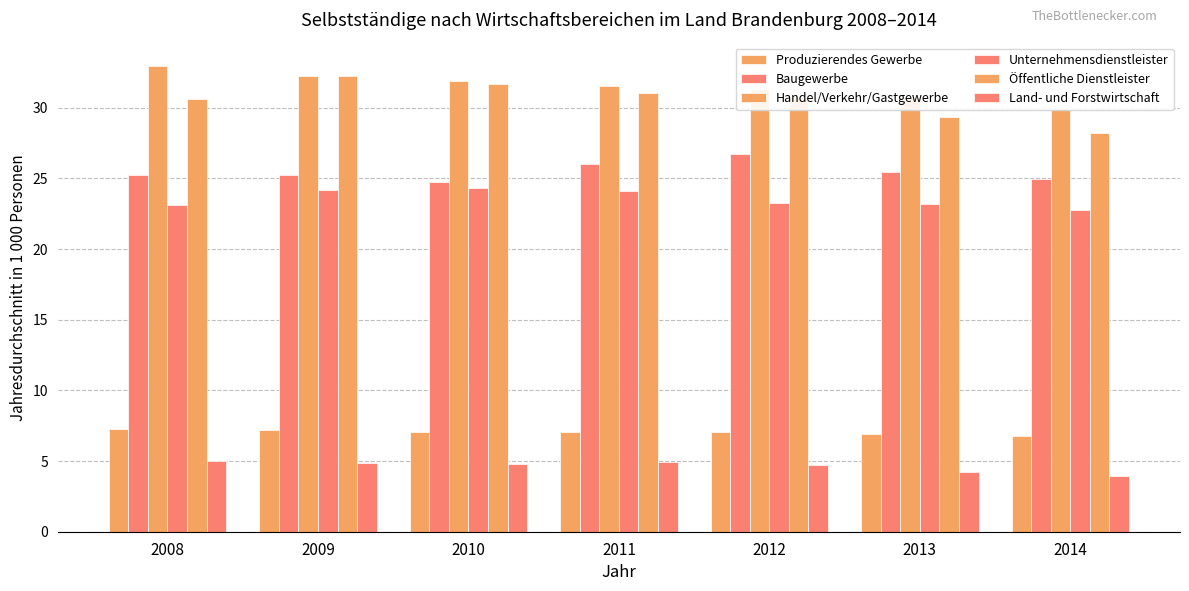

At 2008, list the series in order from smallest to largest.

Land- und Forstwirtschaft, Produzierendes Gewerbe, Unternehmensdienstleister, Baugewerbe, Öffentliche Dienstleister, Handel/Verkehr/Gastgewerbe